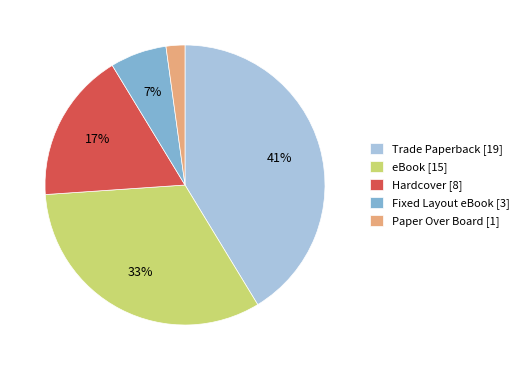

Which has a higher value, Hardcover [8] or Paper Over Board [1]?

Hardcover [8]